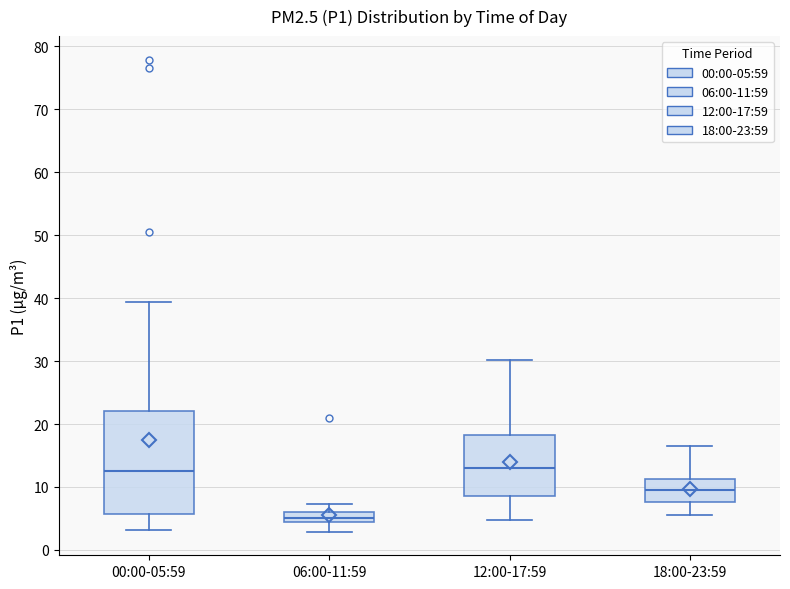

Reading left to right, read every box against the y-axis: the position of its median line, the range the box covers, and the ends of its whiskers. The values are not printed on the chart, so give them approximately, as read against the axis.

00:00-05:59: median 13, box 6 to 22, whiskers 3 to 39
06:00-11:59: median 5, box 4 to 6, whiskers 3 to 7
12:00-17:59: median 13, box 9 to 18, whiskers 5 to 30
18:00-23:59: median 10, box 8 to 11, whiskers 6 to 17